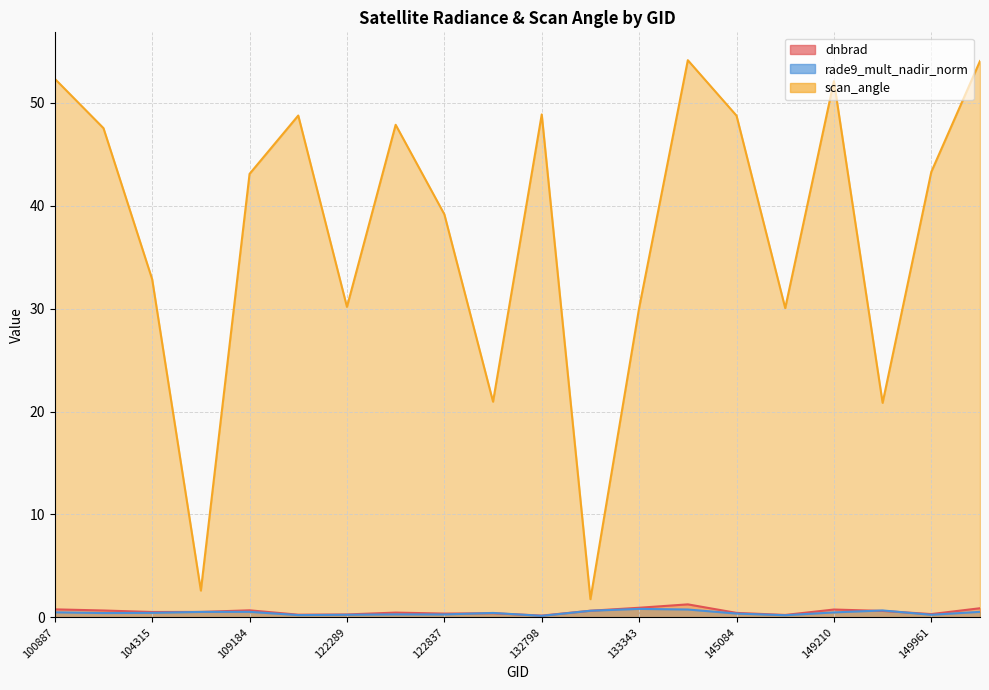

Between 122837 and 123193, which is larger?

123193